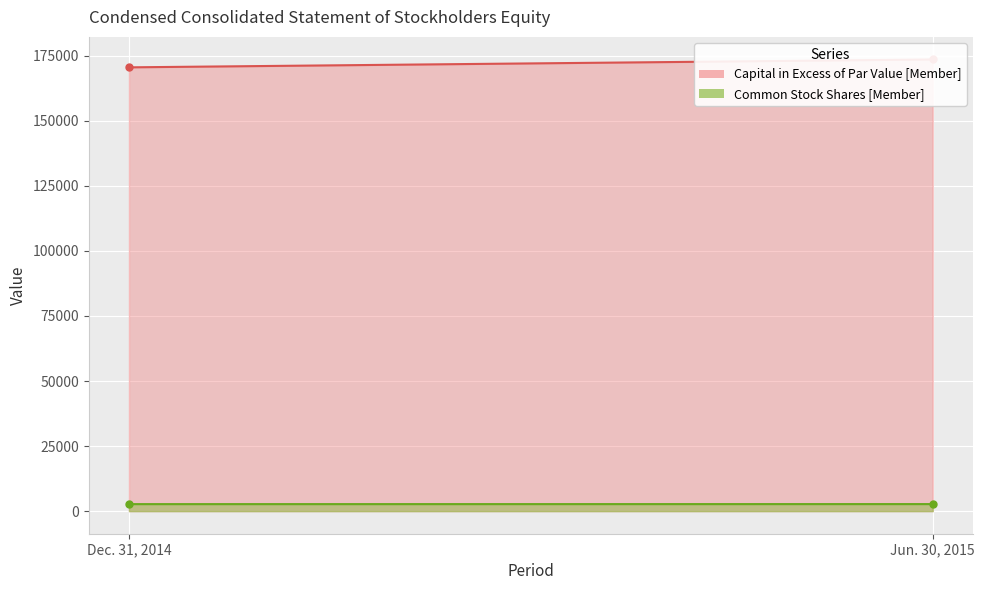

What is the difference between the Capital in Excess of Par Value [Member] values at Dec. 31, 2014 and Jun. 30, 2015?

3025